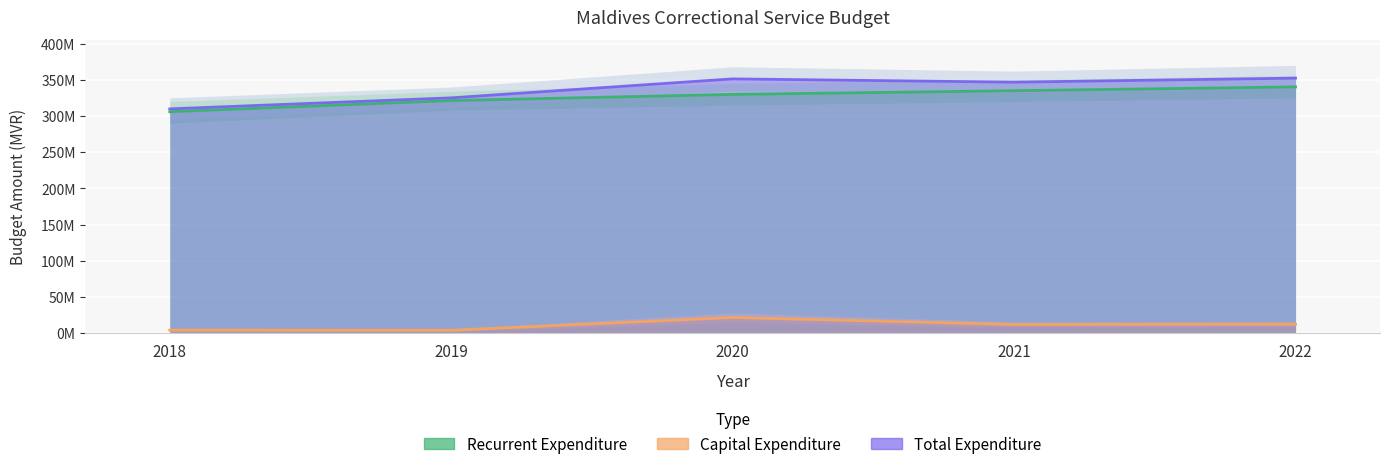

Reading left to right, transcribe all the data shown in this chart.

Recurrent Expenditure: 2018=305875970	2019=321302097	2020=329859994	2021=334966840	2022=340226895
Capital Expenditure: 2018=3966662	2019=3784305	2020=21440000	2021=11783200	2022=12136696
Total Expenditure: 2018=309842632	2019=325086402	2020=351299994	2021=346750040	2022=352363591